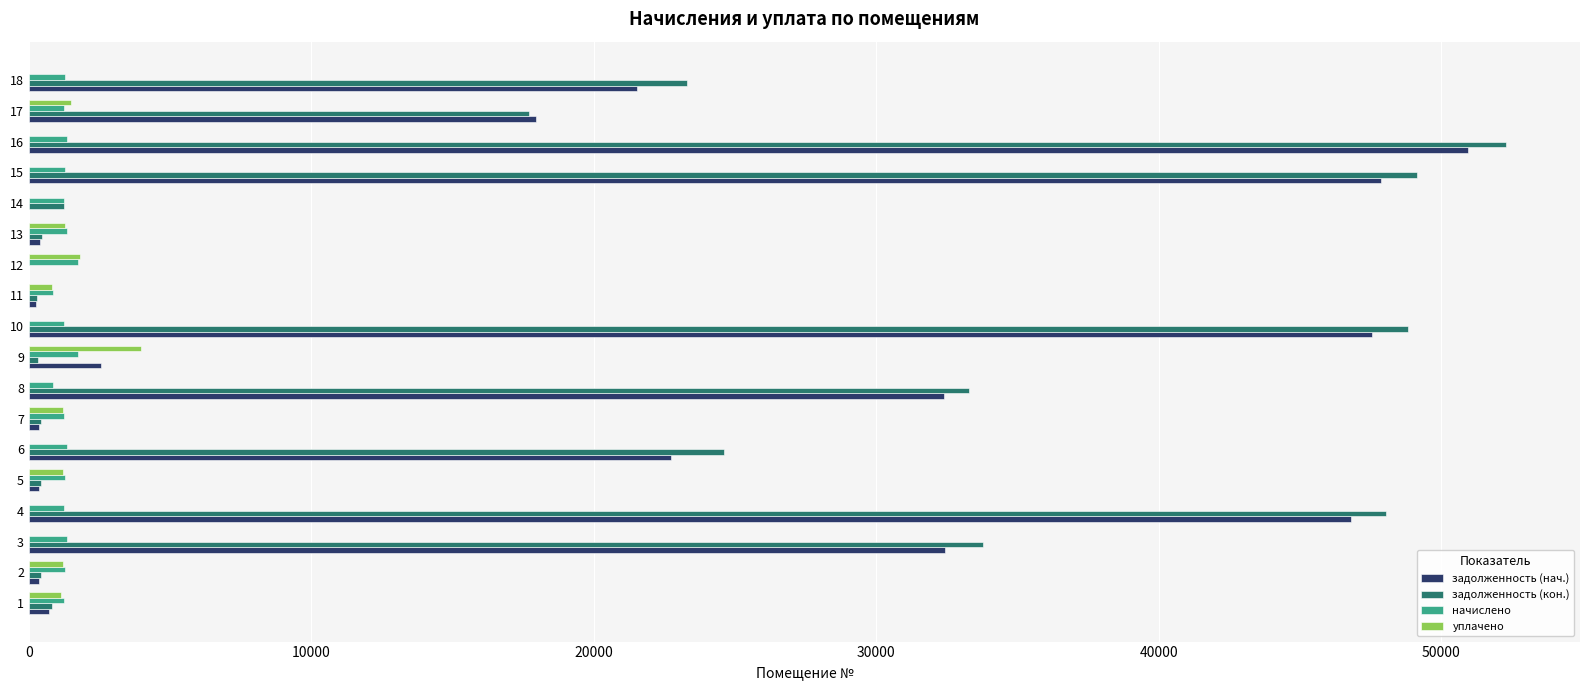

At which category is the sum across all series the highest?

16